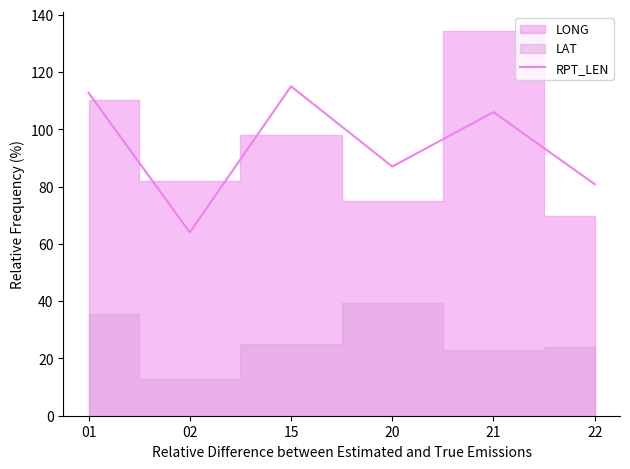

At which label is RPT_LEN closest to 89?

20